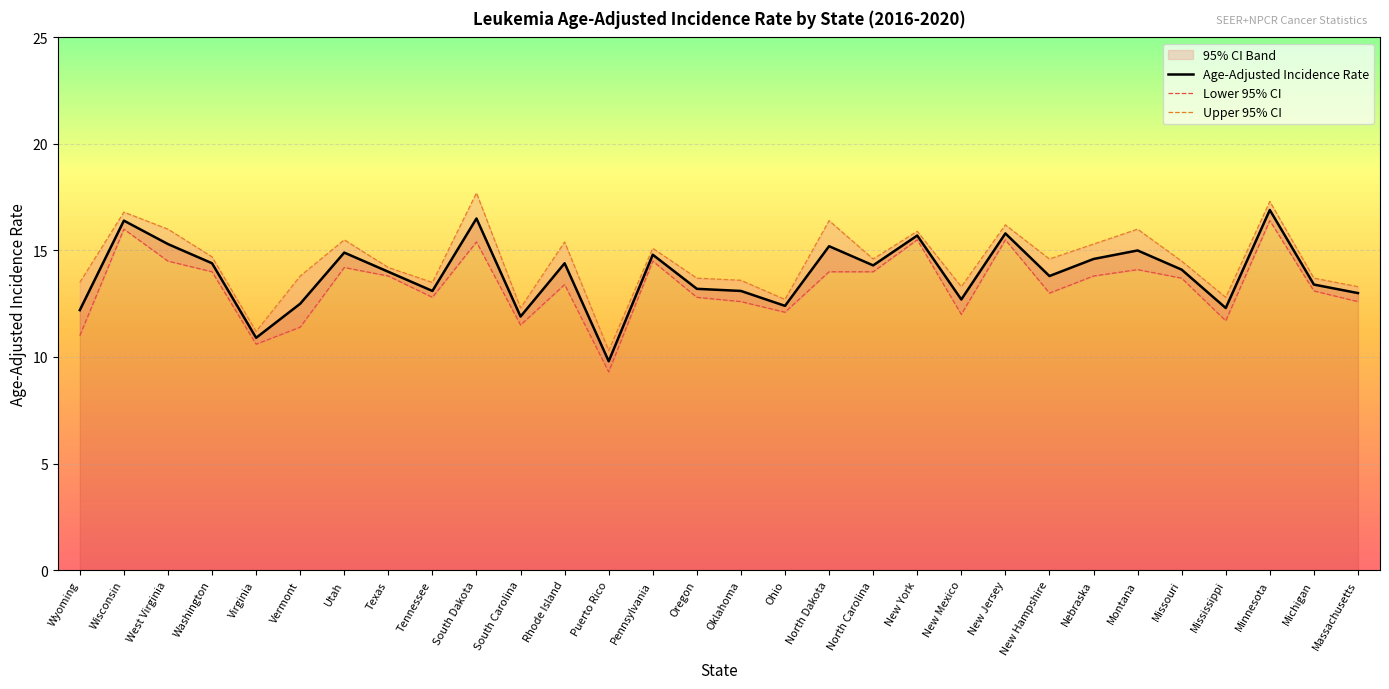

At how many categories does at least one series exceed 16?

5